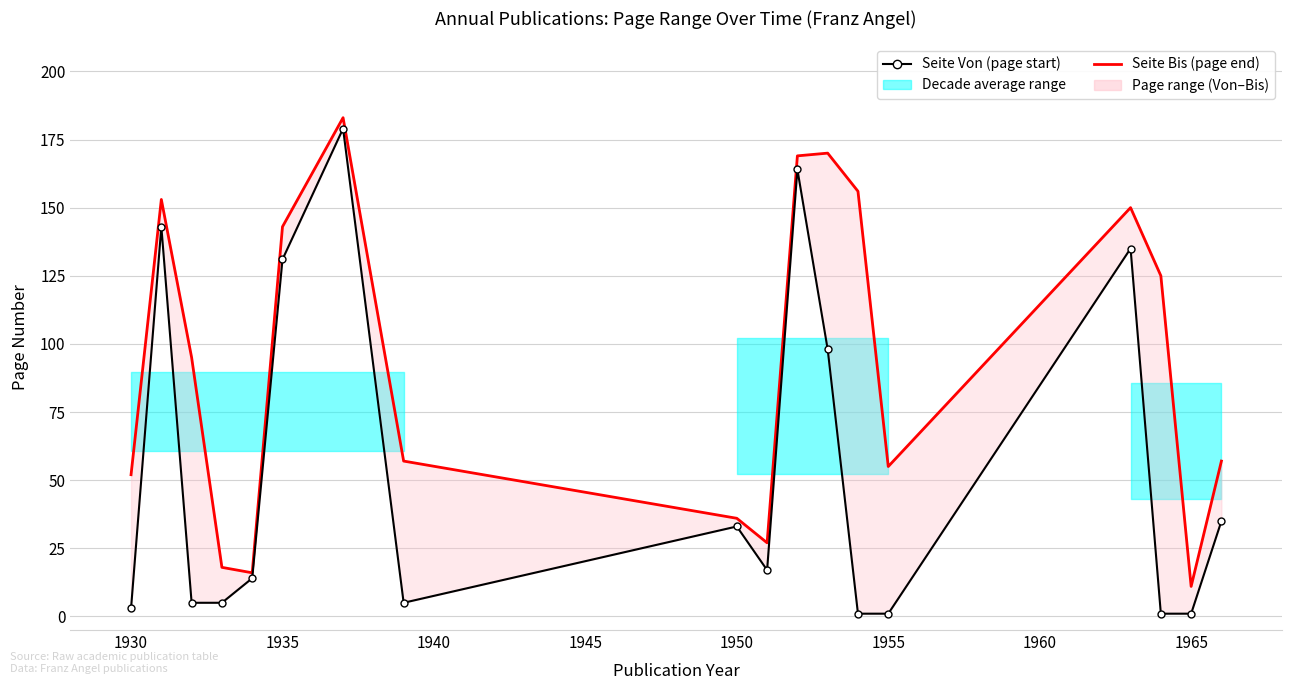

What position from the left is 1935?

3